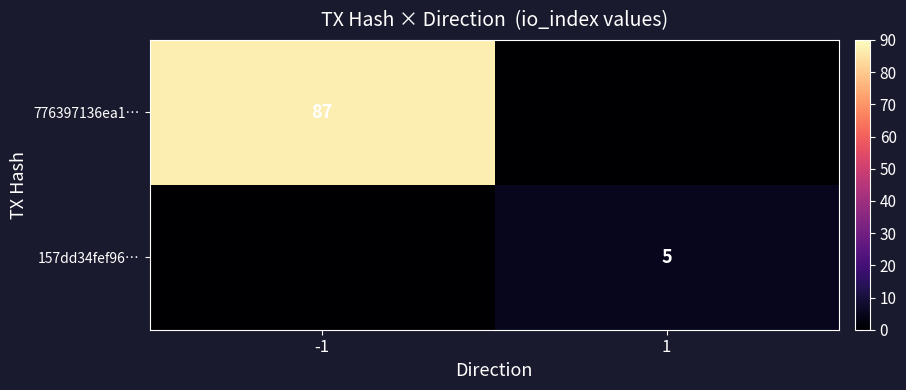

True or false: 776397136ea1… has a value of 133 at -1.

False